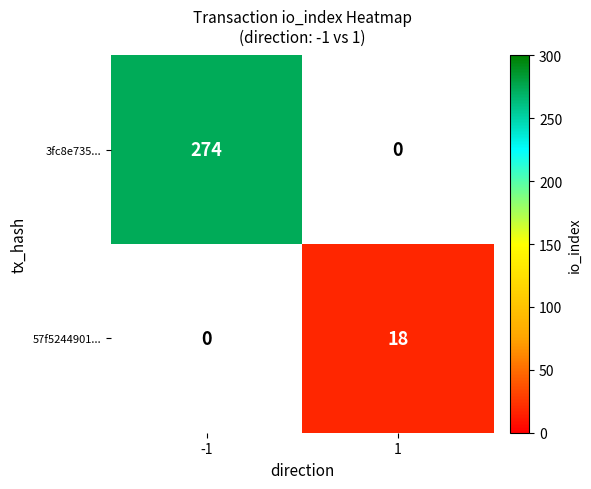

Is it true that 3fc8e735... equals 274 at -1?

True